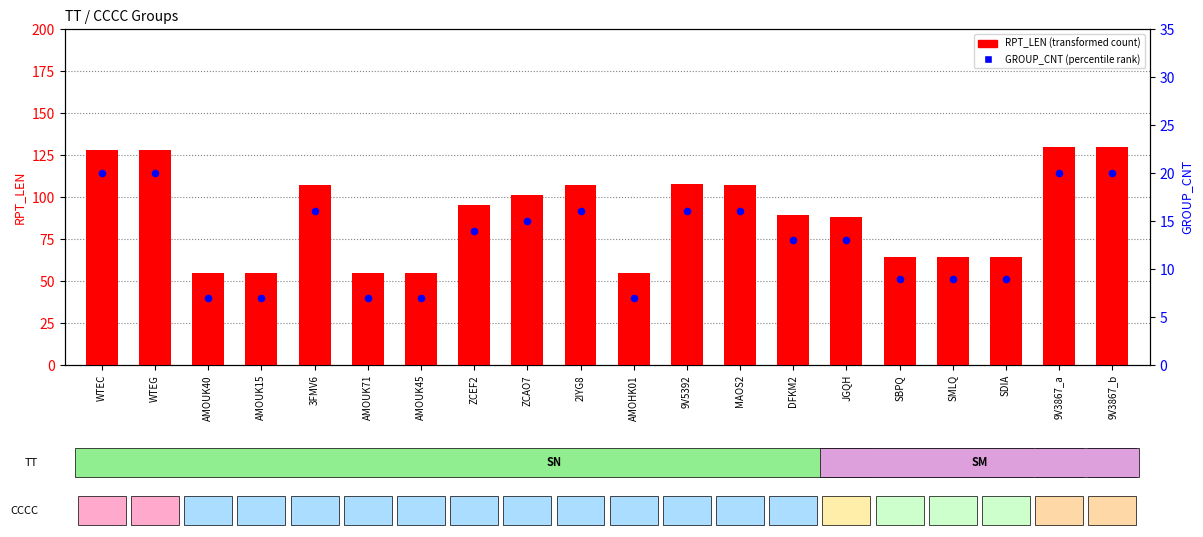

At how many categories does at least one series exceed 49?

20